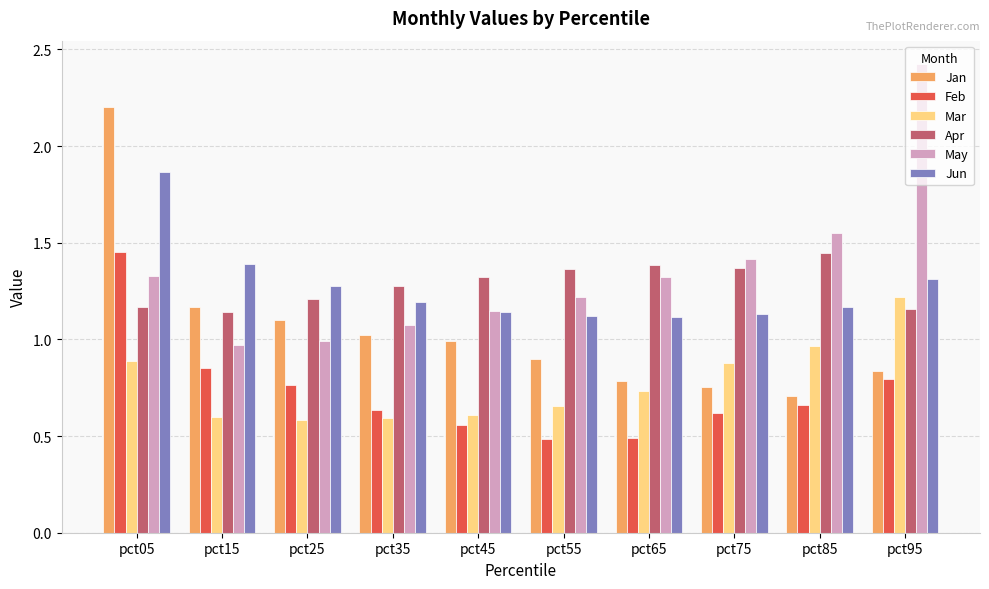

Count the Feb values in the range 0 to 1.

9